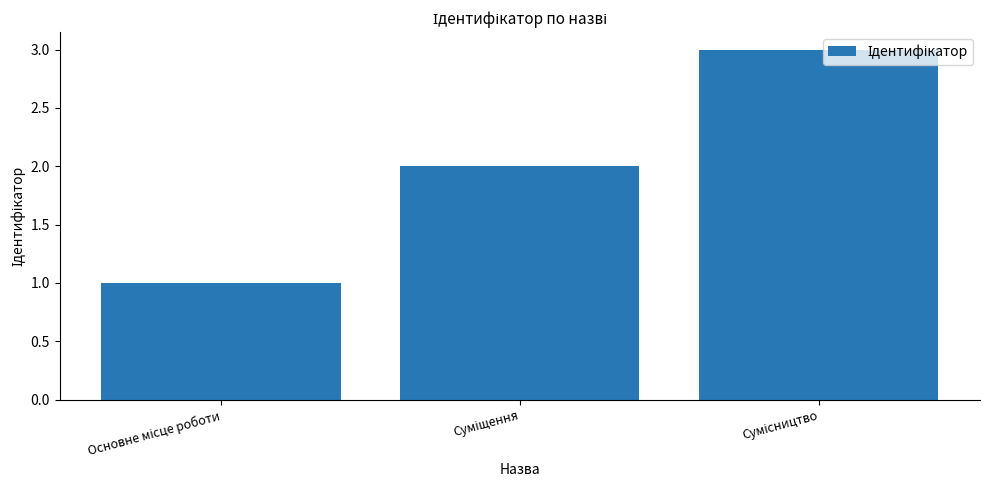

What is the sum of all values?

6